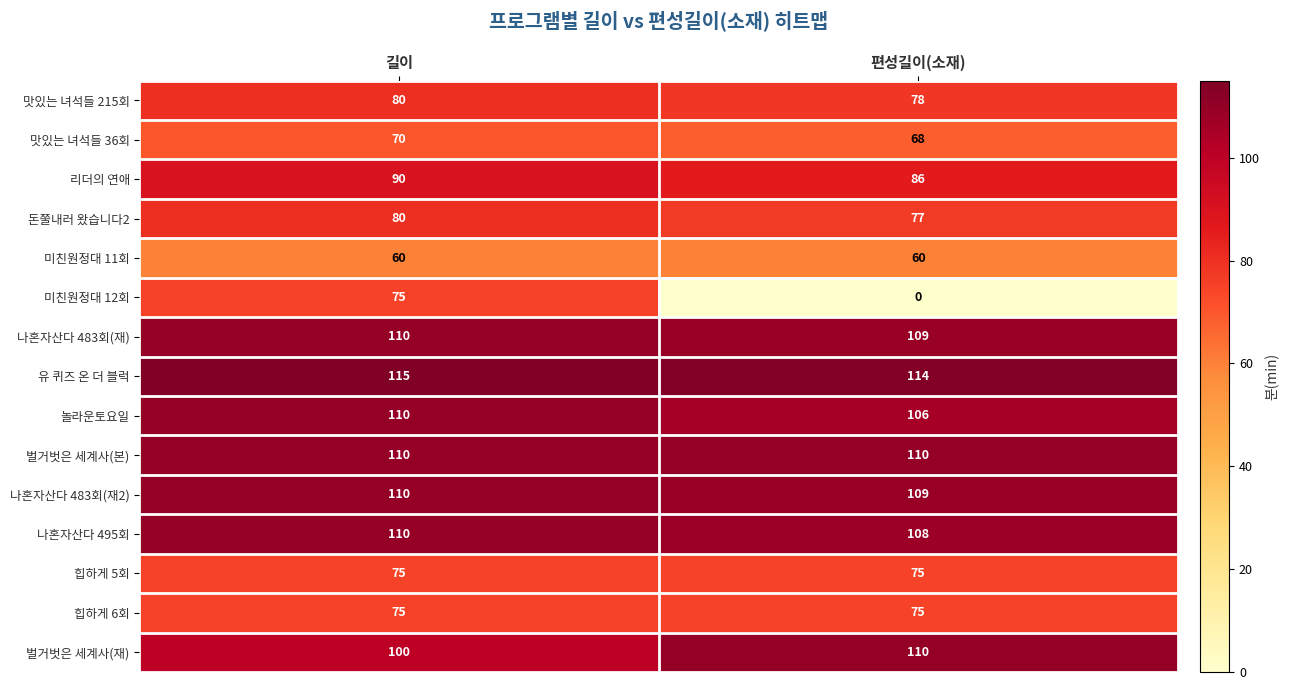

What is the approximate value of 맛있는 녀석들 36회 at 길이?

70